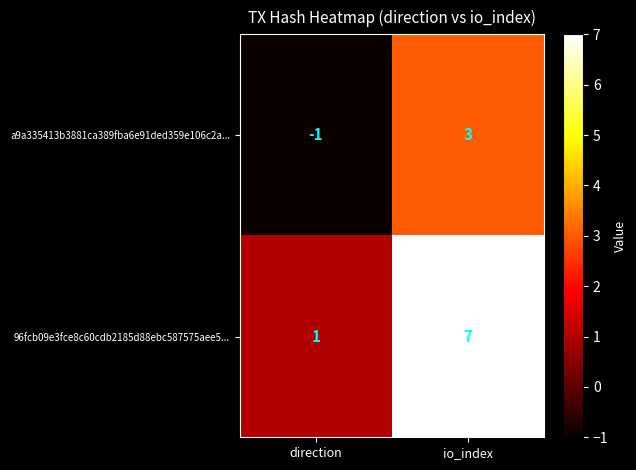

Which category has the highest value in the 96fcb09e3fce8c60cdb2185d88ebc587575aee5... series?

io_index